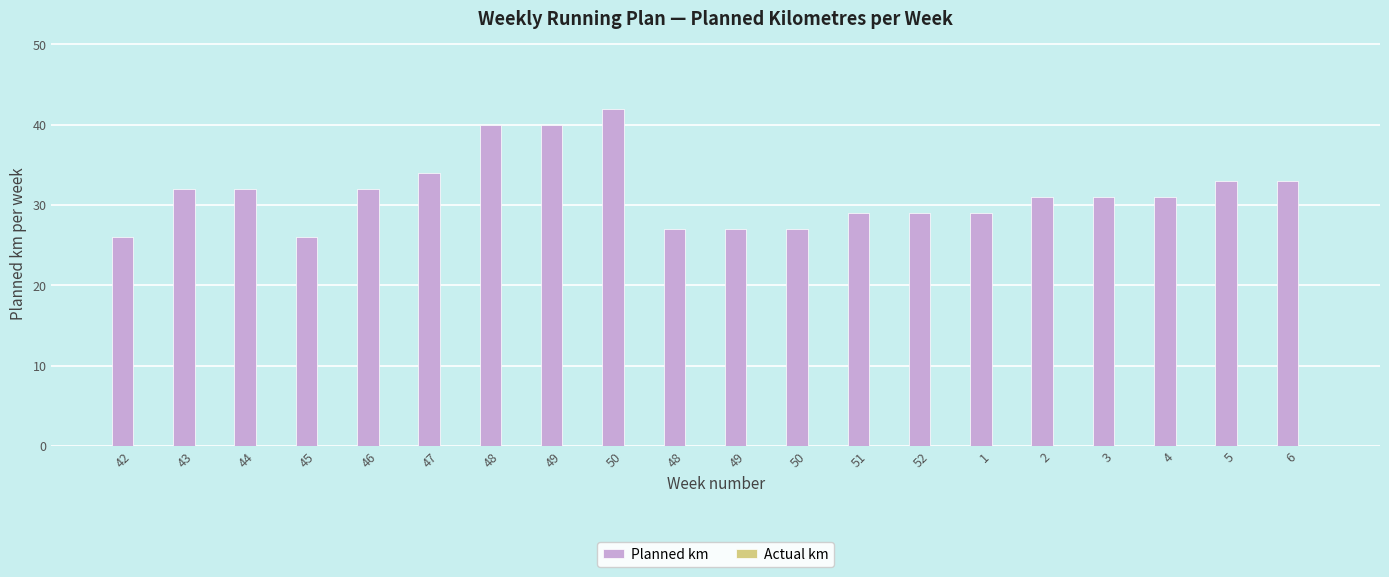

How many bars are there in total?

20